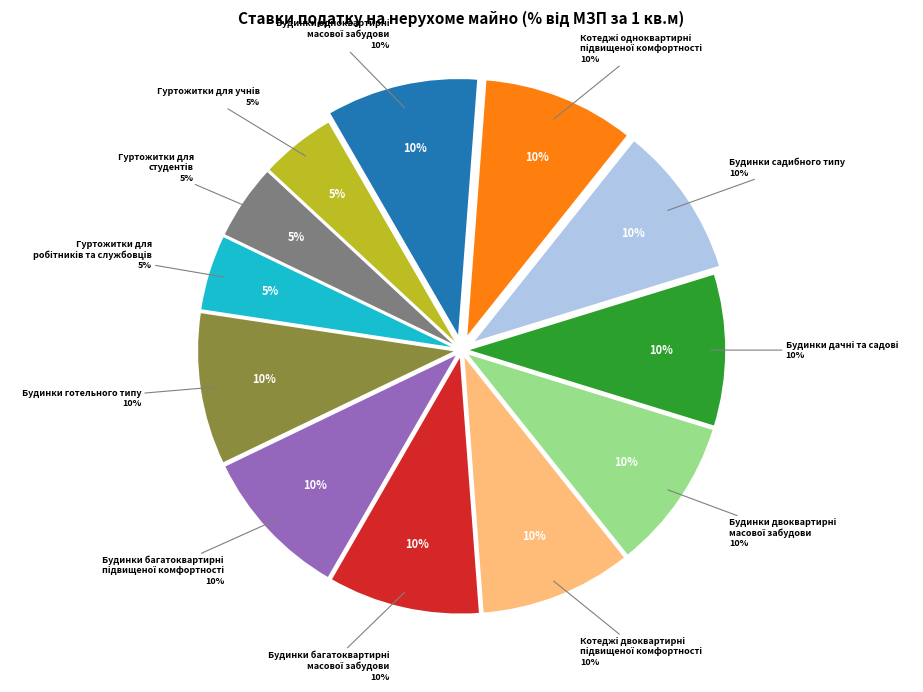

The Будинки двоквартирні масової забудови slice represents 10% of the pie. True or false?

True